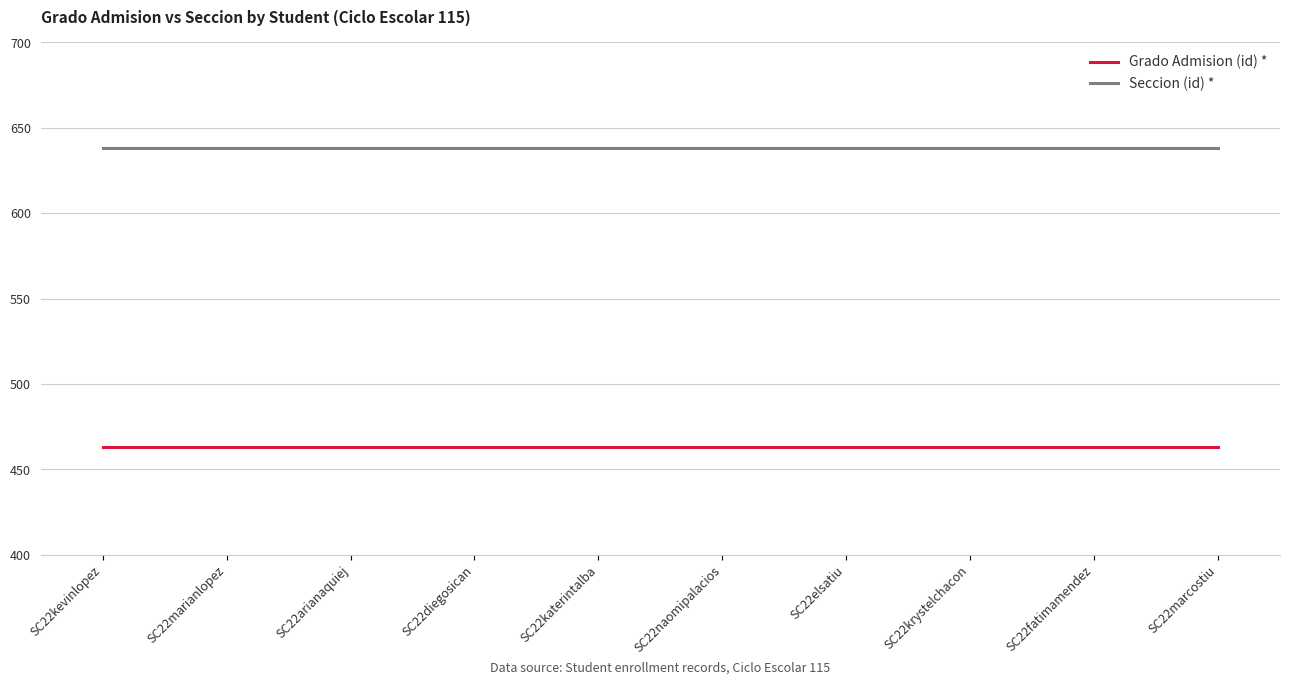

What is the spread (max minus min) of values at SC22arianaquiej?

175